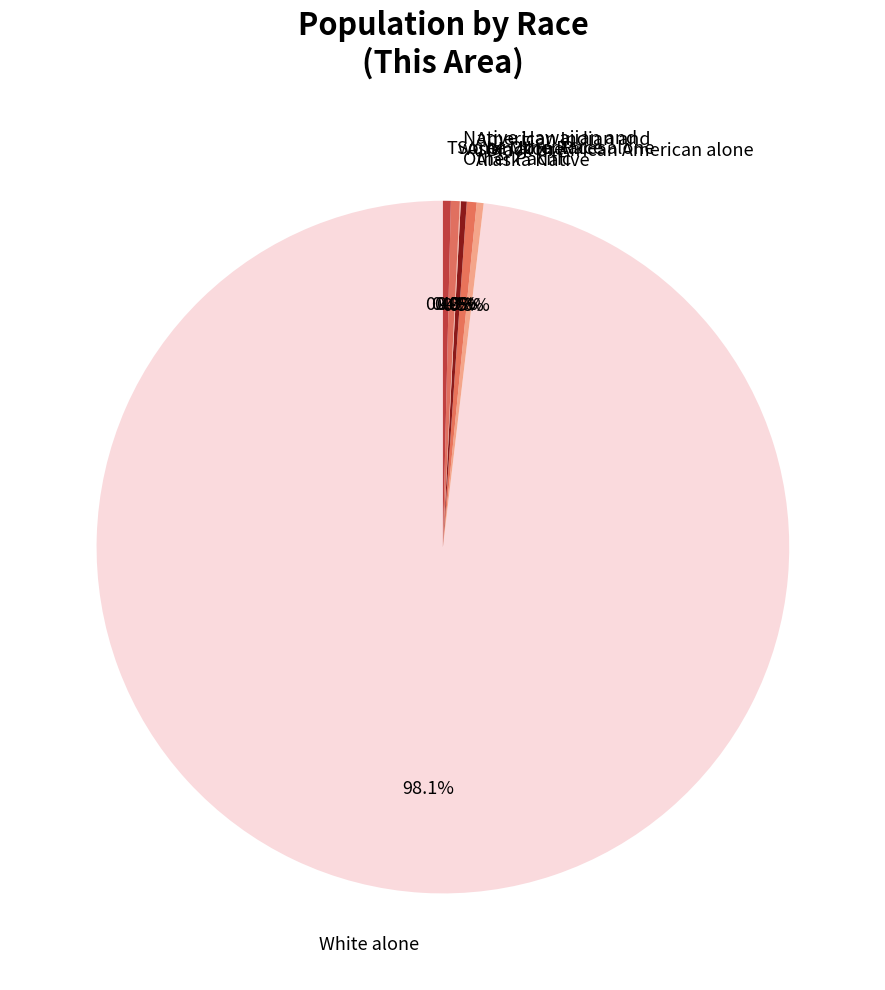

Is the sum of Black or African American alone and American Indian and Alaska Native greater than half?

No